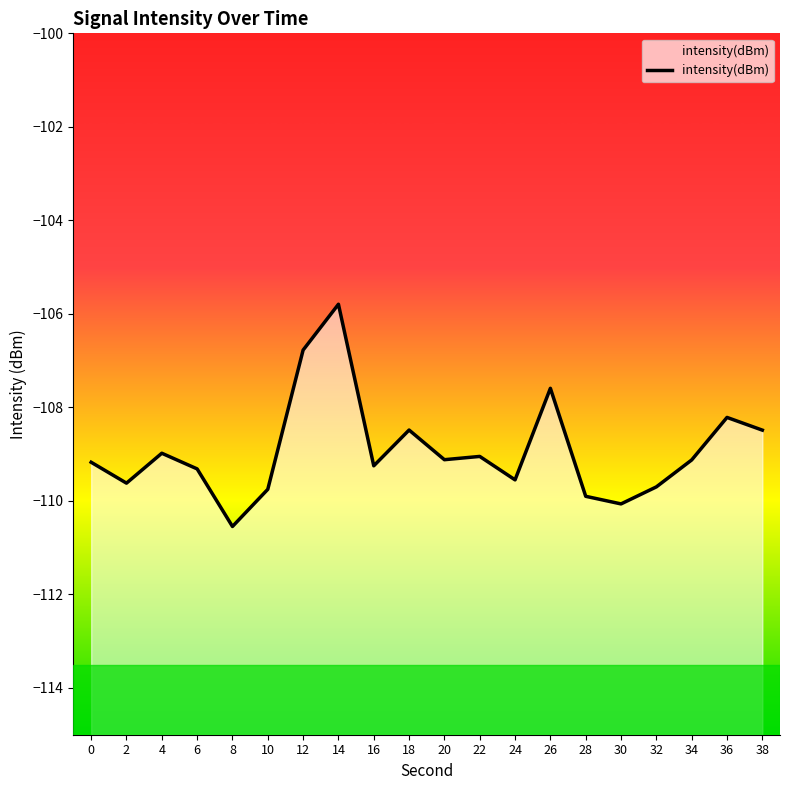

Reading left to right, extract all data points from this chart.

0=-109.2	2=-109.6	4=-109.0	6=-109.3	8=-110.5	10=-109.8	12=-106.8	14=-105.8	16=-109.2	18=-108.5	20=-109.1	22=-109.0	24=-109.5	26=-107.6	28=-109.9	30=-110.1	32=-109.7	34=-109.1	36=-108.2	38=-108.5